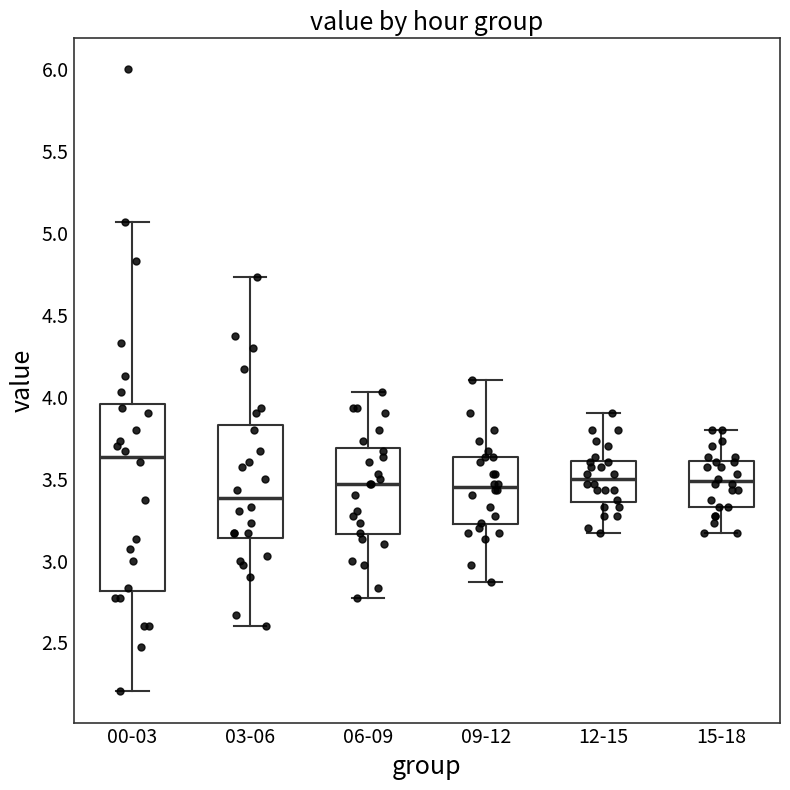

Which box has the lowest median line?

03-06